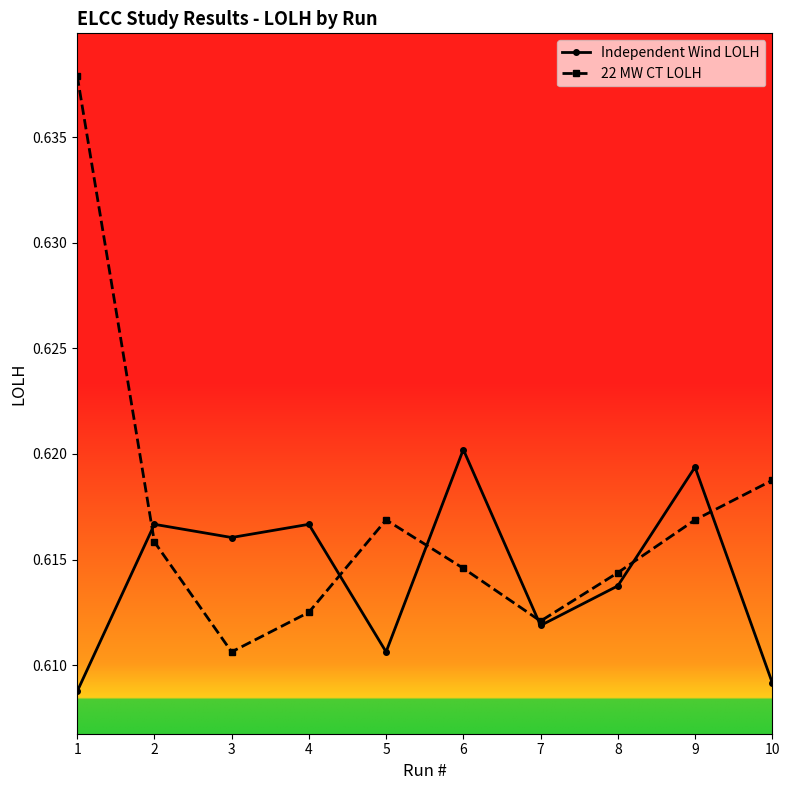

True or false: 22 MW CT LOLH and Independent Wind LOLH cross at least once.

True